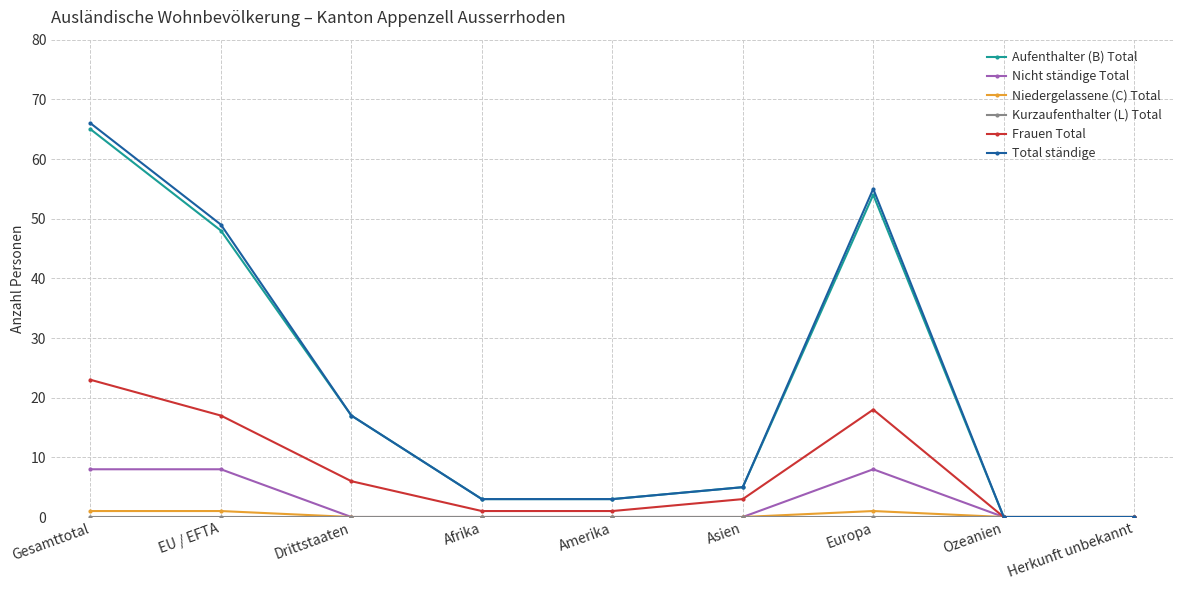

Which series has the largest range (max minus min)?

Total ständige